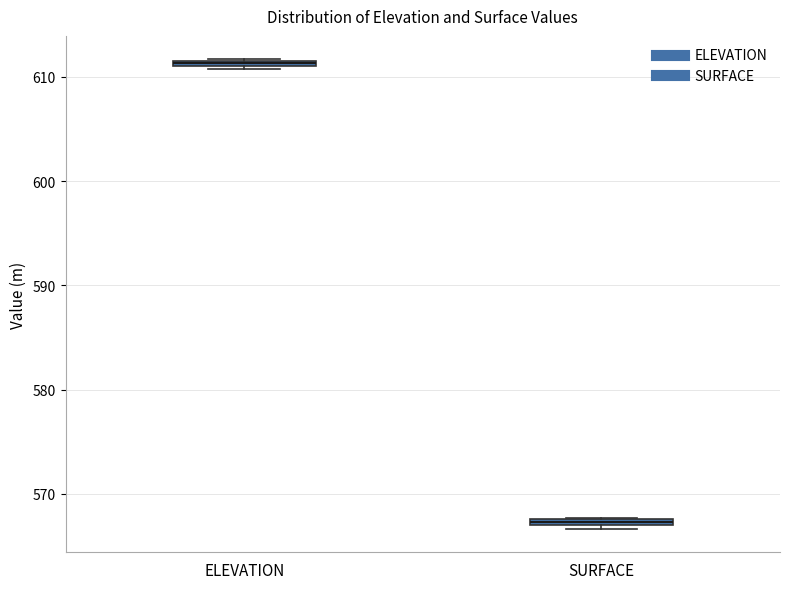

Where is the lower edge of the box for ELEVATION on the y-axis? The values are not printed on the chart, so give them approximately, as read against the axis.

611